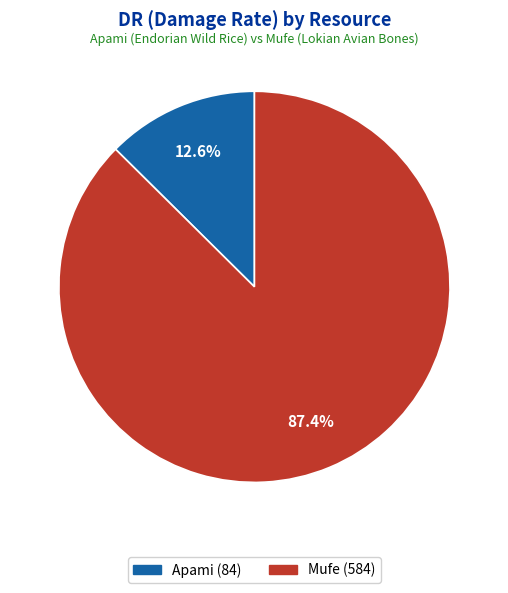

The Apami slice represents 1% of the pie. True or false?

False